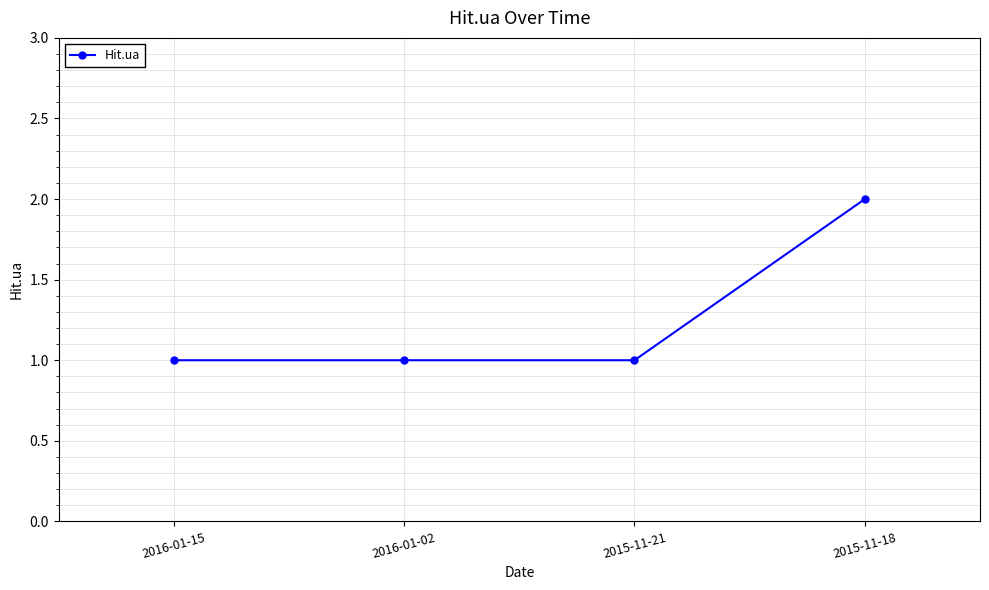

How many lines are shown in the chart?

1